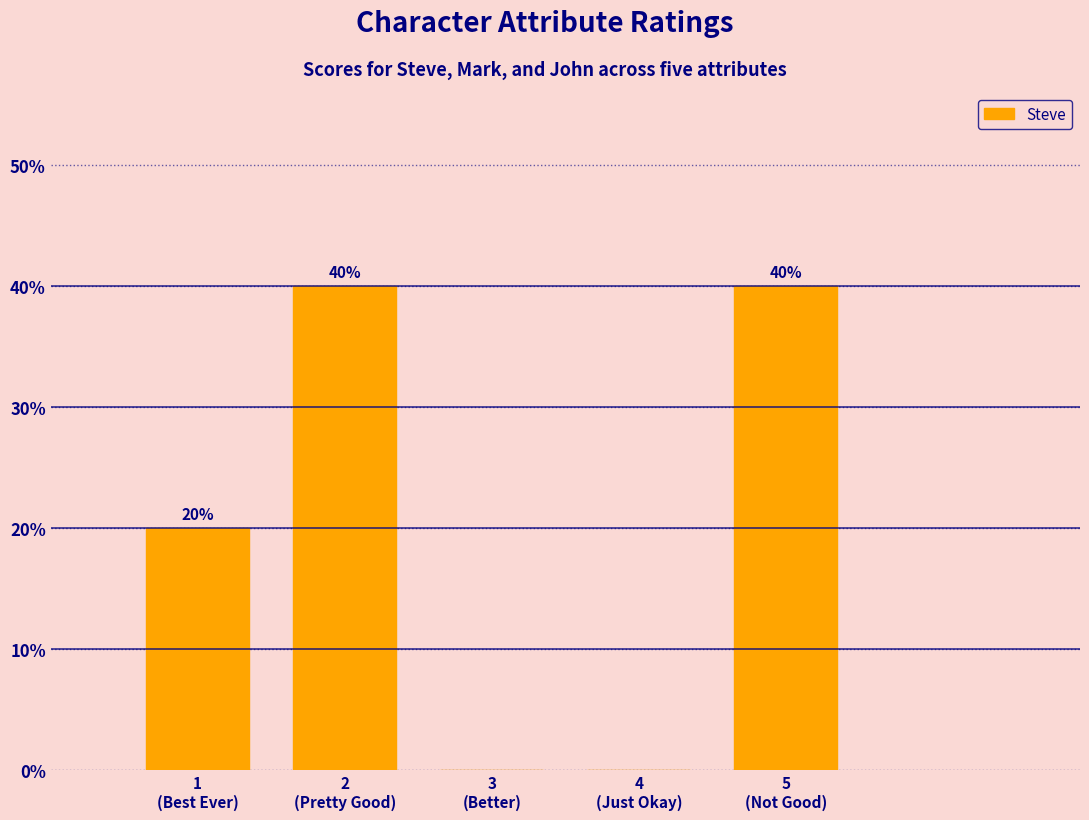

What is the sum of all values?

100